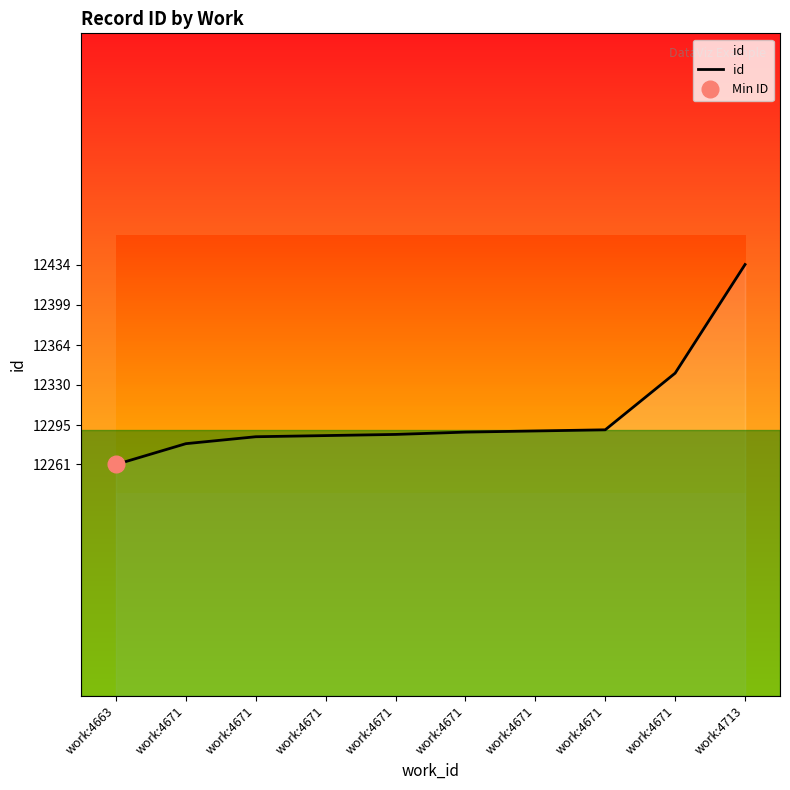

Reading left to right, extract all data points from this chart.

12261	12279	12285	12286	12287	12289	12290	12291	12340	12434